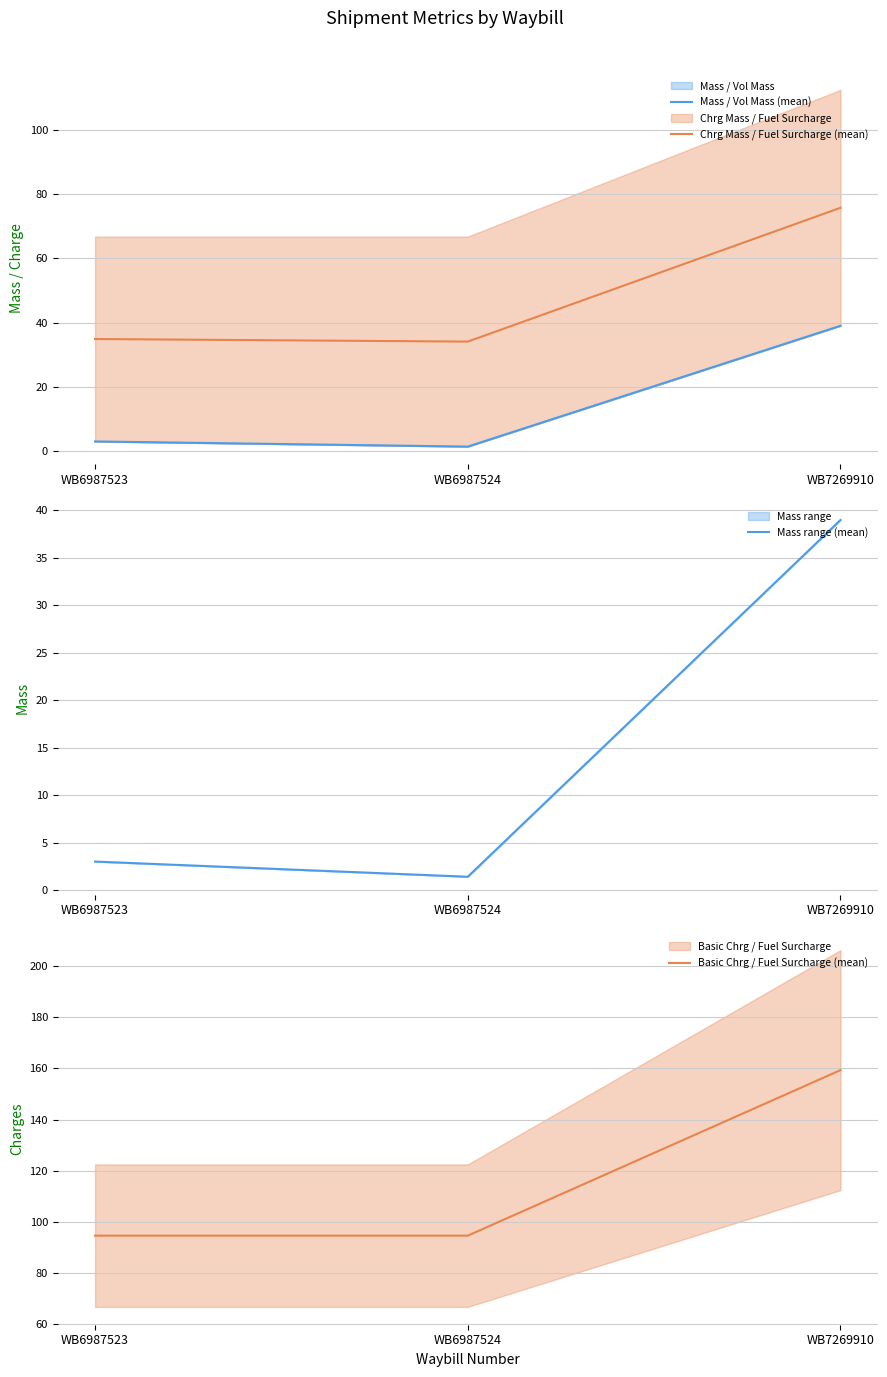

How many lines are shown in the chart?

4